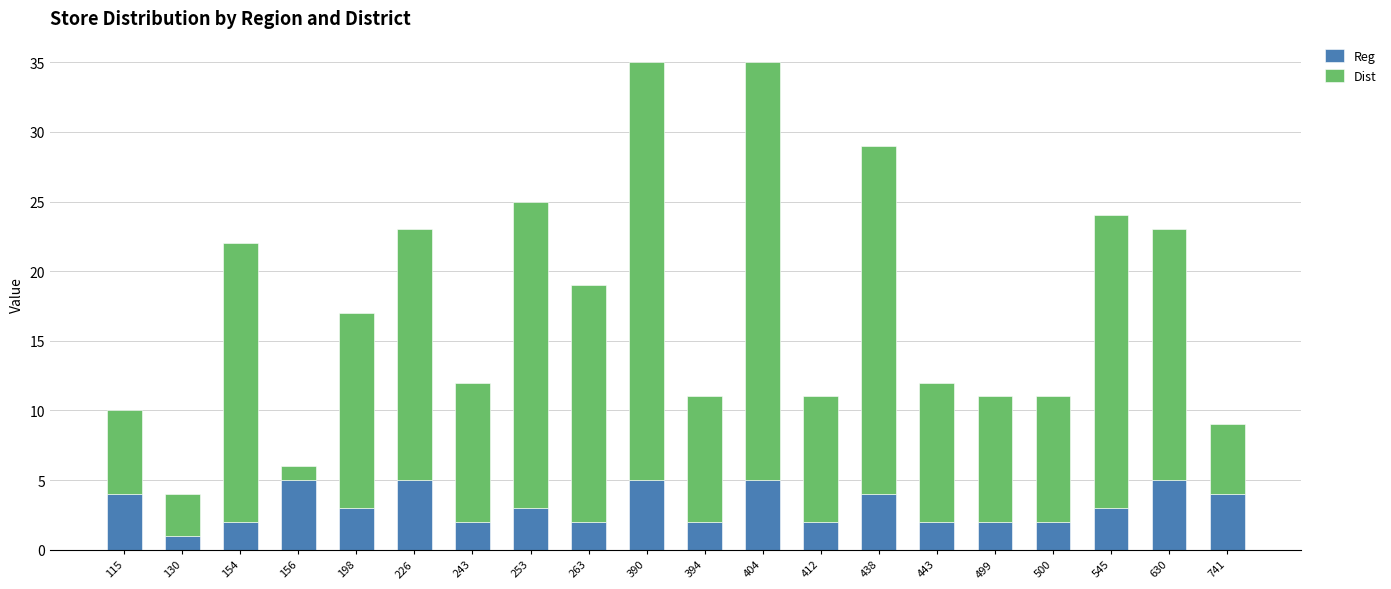

True or false: Reg has a value of 0 at 443.

False